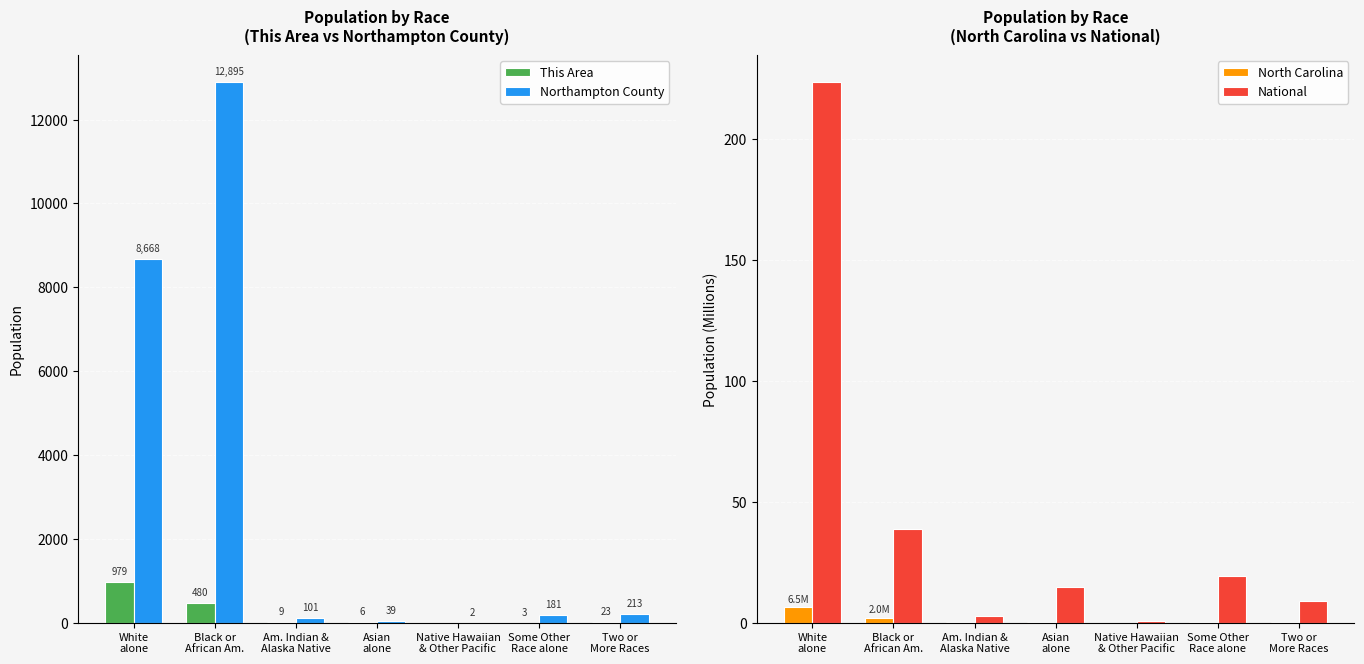

Reading left to right, extract all data points from this chart.

This Area: White
alone=979.0	Black or
African Am.=480.0	Am. Indian &
Alaska Native=9.0	Asian
alone=6.0	Native Hawaiian
& Other Pacific=0.0	Some Other
Race alone=3.0	Two or
More Races=23.0
Northampton County: White
alone=8668.0	Black or
African Am.=12895.0	Am. Indian &
Alaska Native=101.0	Asian
alone=39.0	Native Hawaiian
& Other Pacific=2.0	Some Other
Race alone=181.0	Two or
More Races=213.0
North Carolina: White
alone=6.5	Black or
African Am.=2.0	Am. Indian &
Alaska Native=0.1	Asian
alone=0.2	Native Hawaiian
& Other Pacific=0.0	Some Other
Race alone=0.4	Two or
More Races=0.2
National: White
alone=223.6	Black or
African Am.=38.9	Am. Indian &
Alaska Native=2.9	Asian
alone=14.7	Native Hawaiian
& Other Pacific=0.5	Some Other
Race alone=19.1	Two or
More Races=9.0